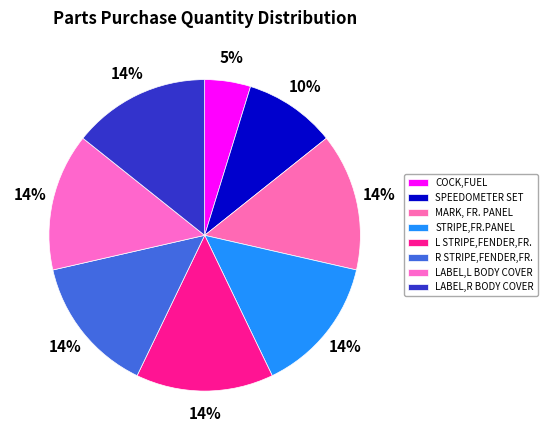

How many slices are in this pie chart?

8